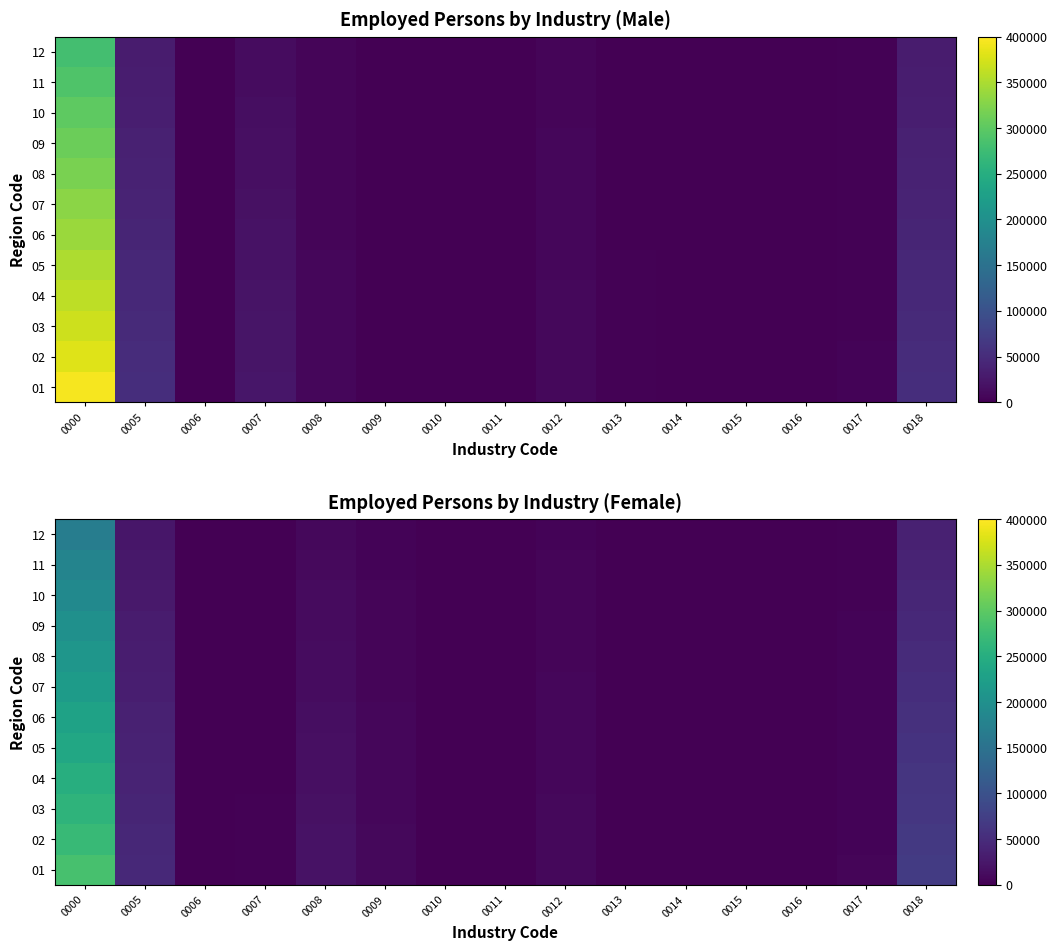

What is the difference between the 10 values at 0017 and 0014?

2860